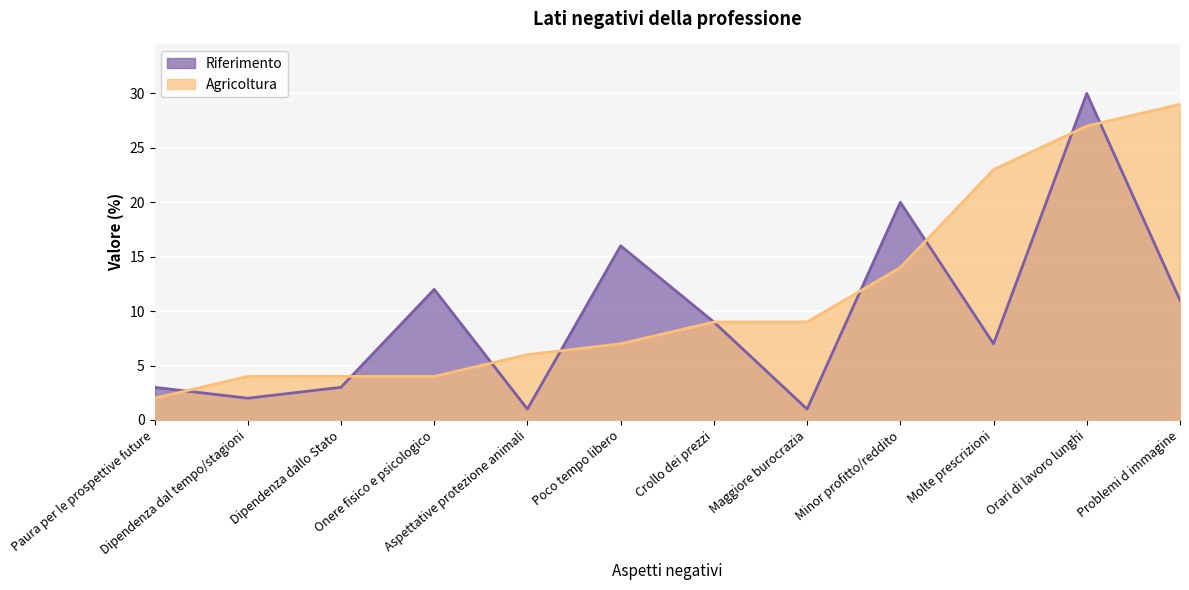

Rank the series by their average value, from highest to lowest.

Agricoltura, Riferimento